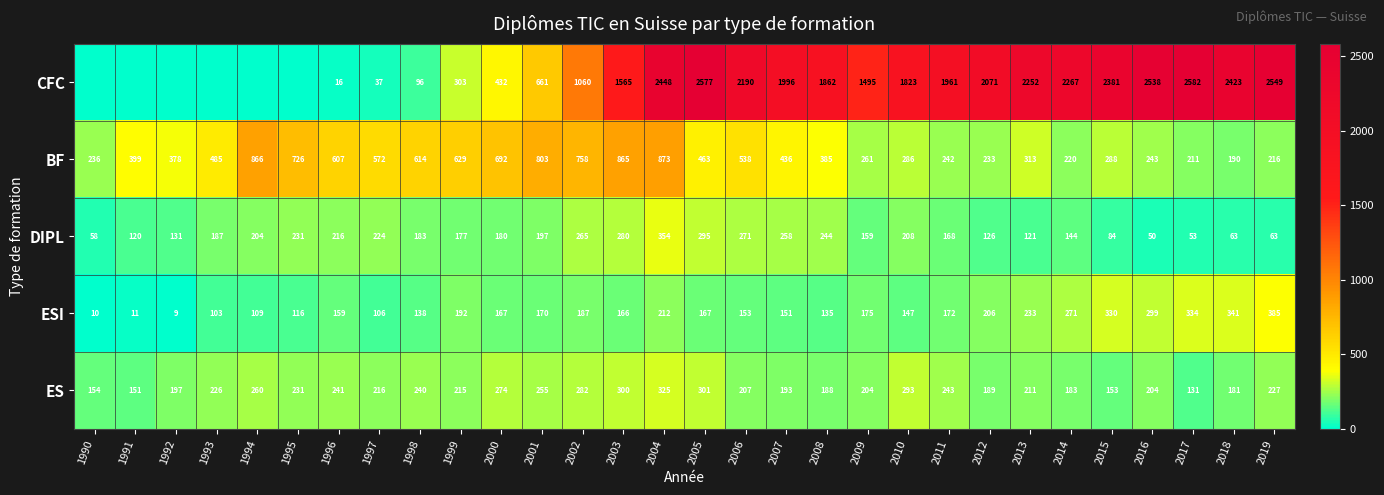

The ESI series shows 299 at 2016. True or false?

True